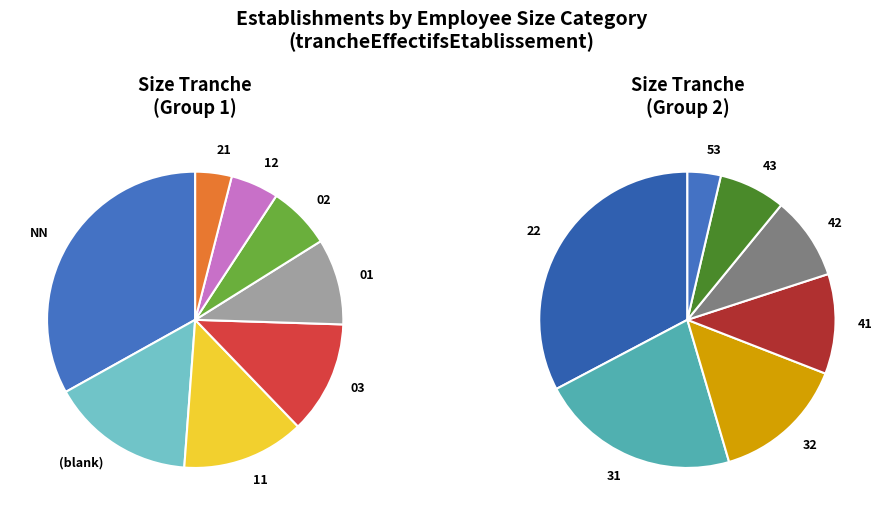

How many segments does this pie chart have?

15